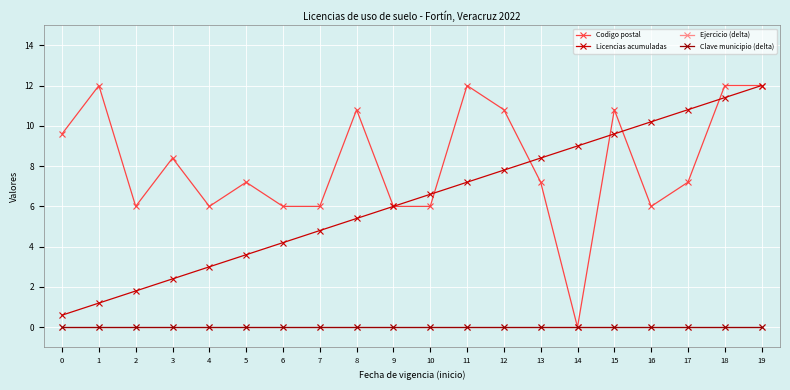

True or false: Codigo postal and Ejercicio (delta) intersect in this chart.

False